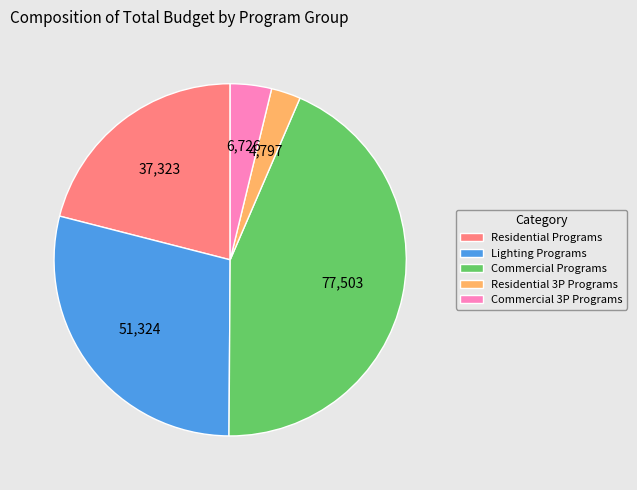

Which category has the smallest portion of the pie?

Residential 3P Programs